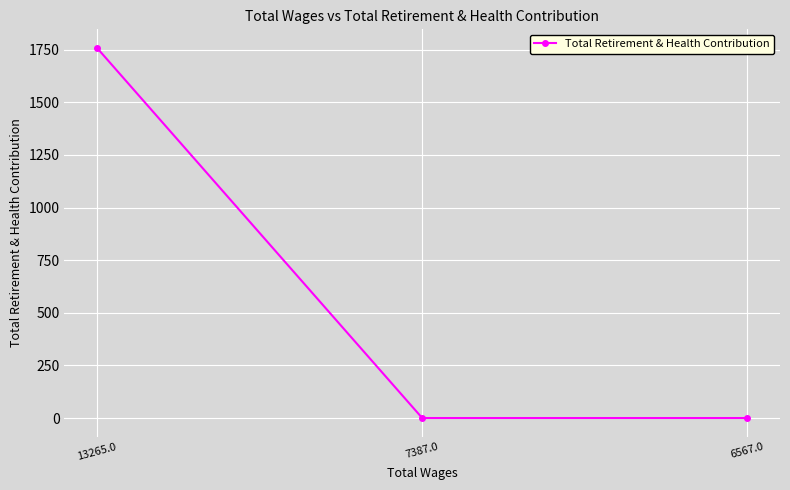

The value at 13265.0 is 1759. True or false?

True